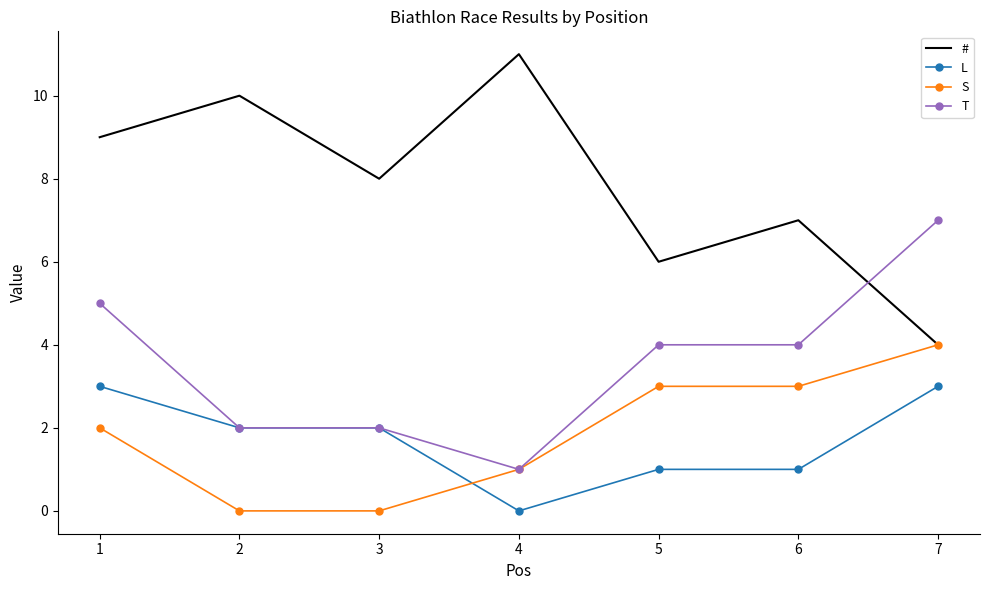

What is the sum of the T values at 7 and 3?

9